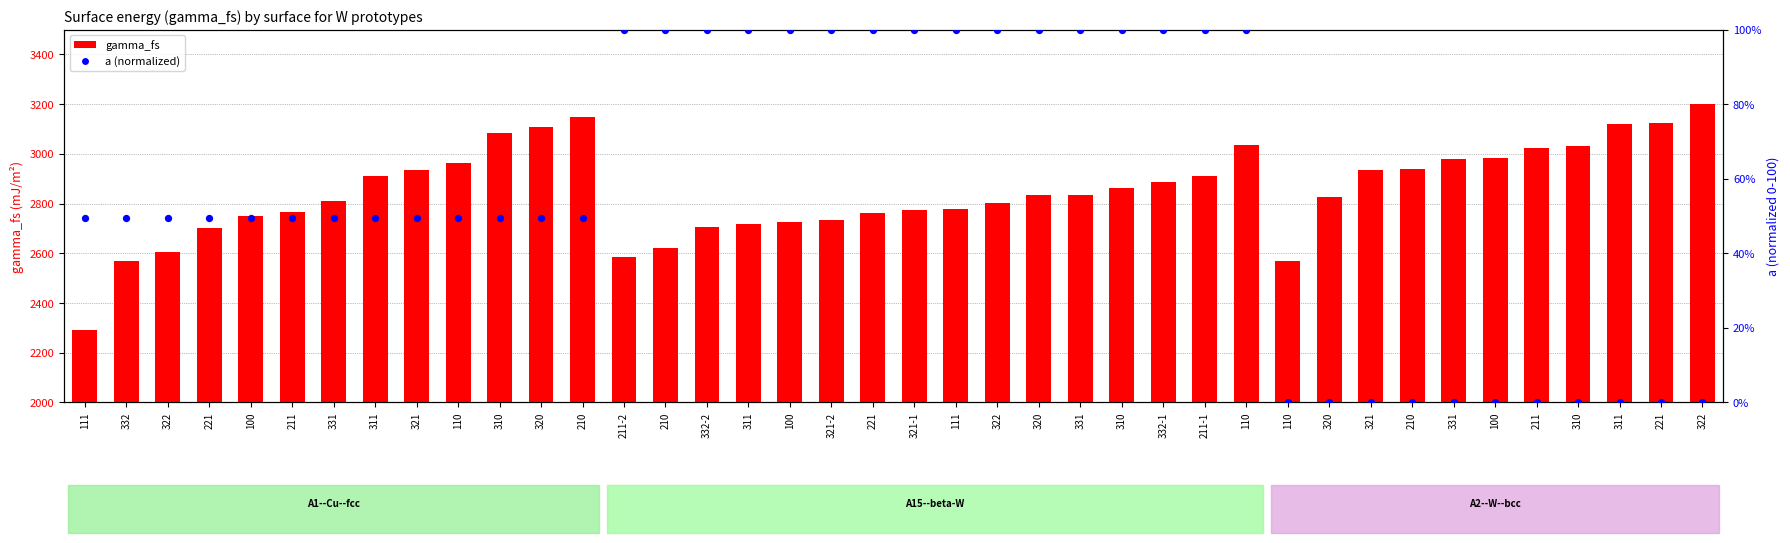

What is the total value across all series at 320?

3156.8